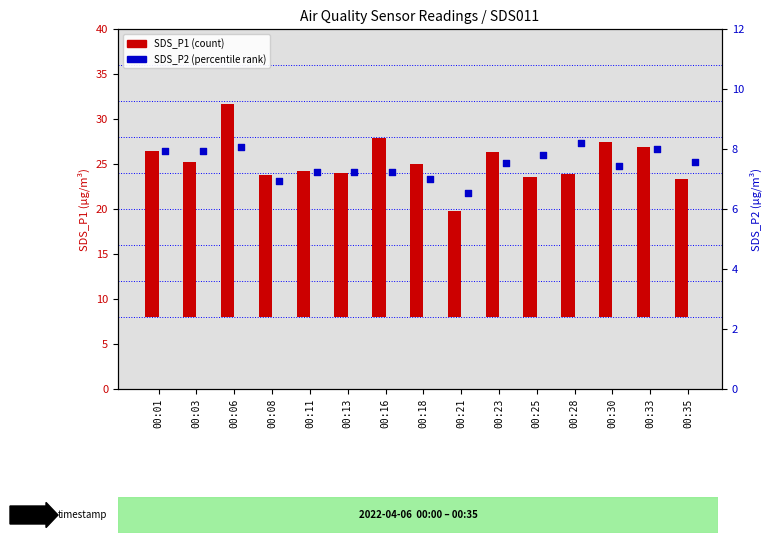

Which series contains the highest Y value?

SDS_P1 (count)